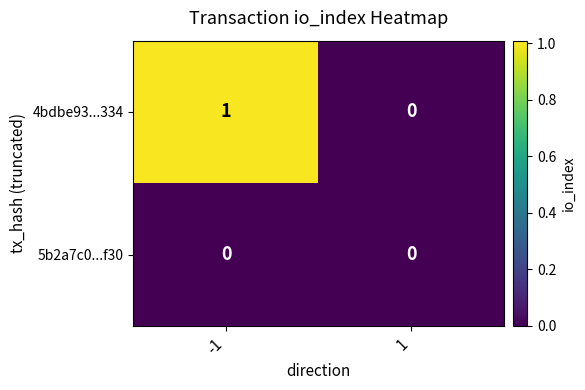

Which series has the largest total across all categories?

4bdbe93...334